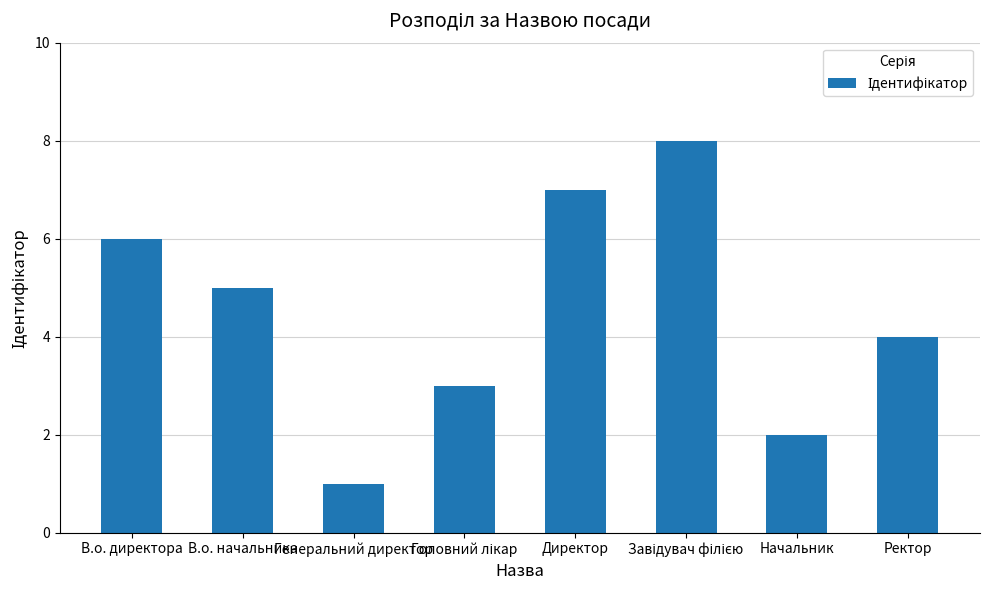

Is it true that the value at В.о. начальника is 5?

True